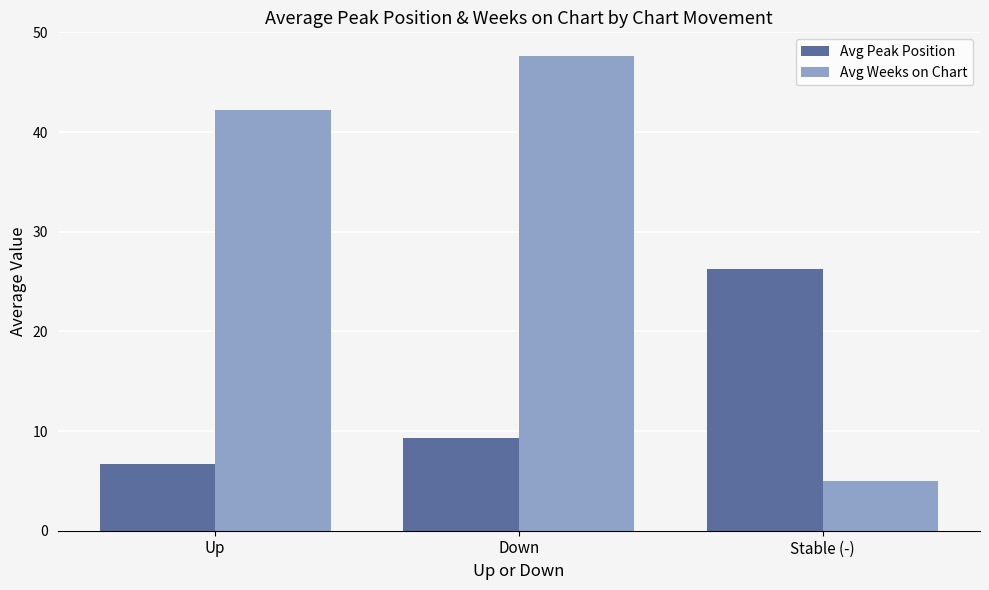

Rank the series by their maximum value, from lowest to highest.

Avg Peak Position, Avg Weeks on Chart